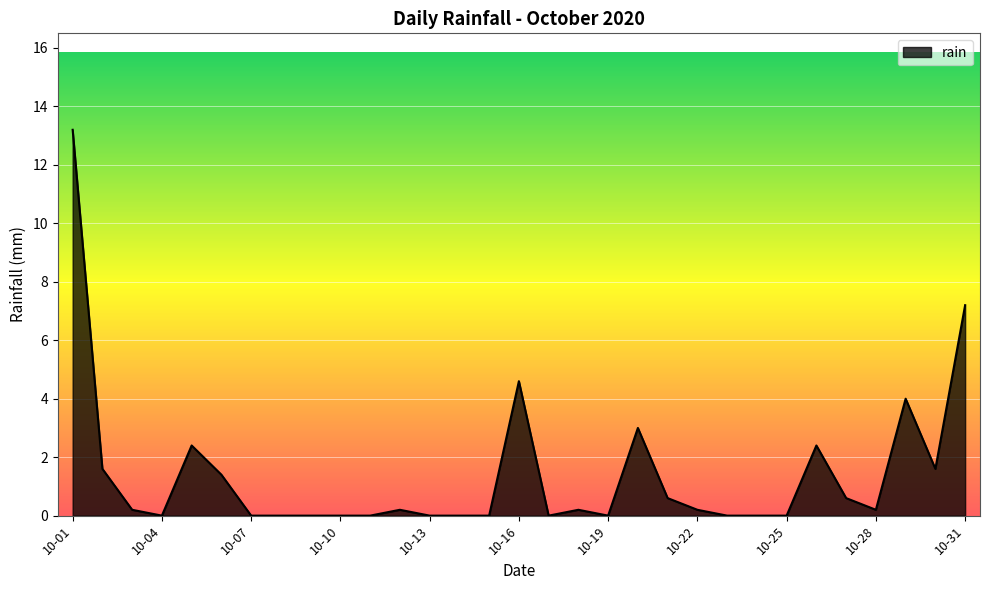

What is the difference between the maximum and minimum values?

13.2